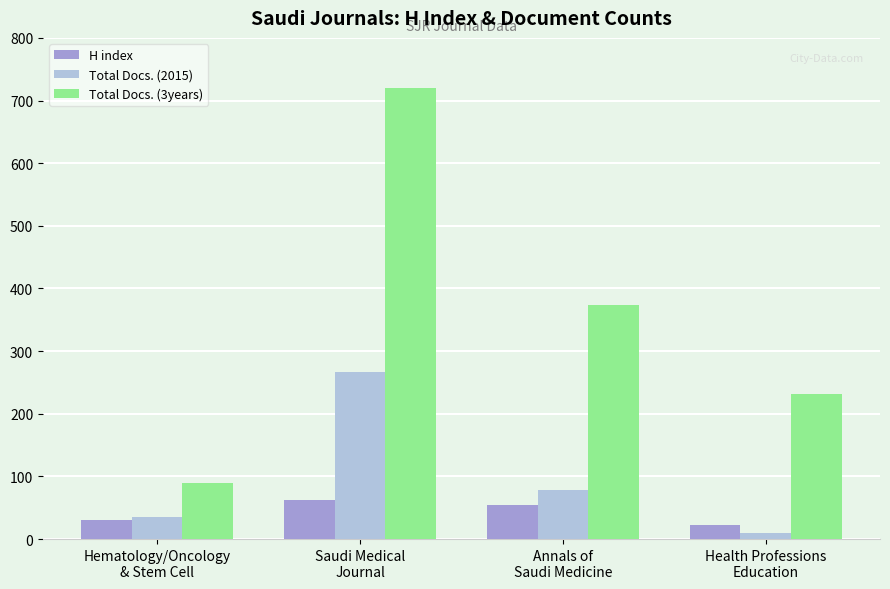

Between Saudi Medical
Journal and Annals of
Saudi Medicine, which series saw the biggest shift?

Total Docs. (3years)